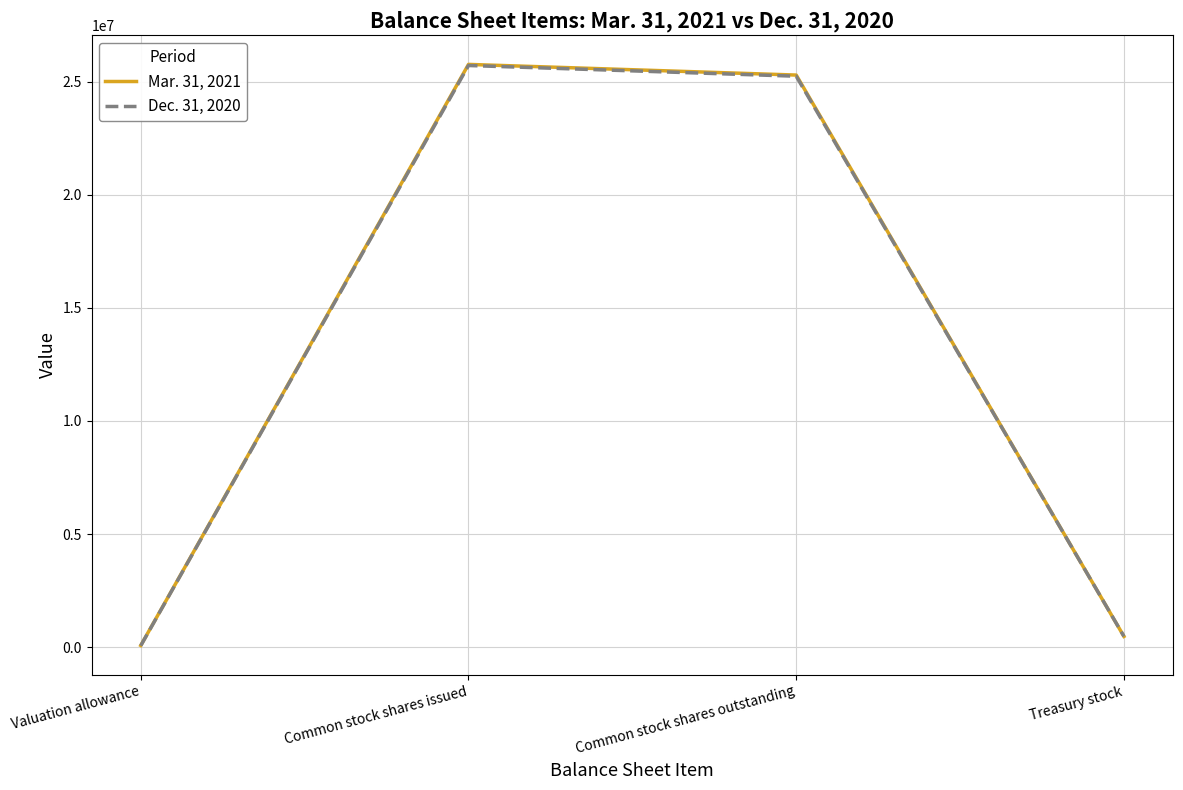

List the series in order of their peak value, highest first.

Mar. 31, 2021, Dec. 31, 2020